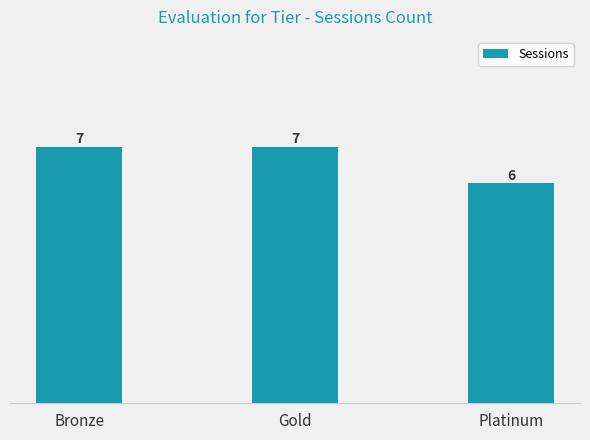

Which label corresponds to the smallest value in the chart?

Platinum